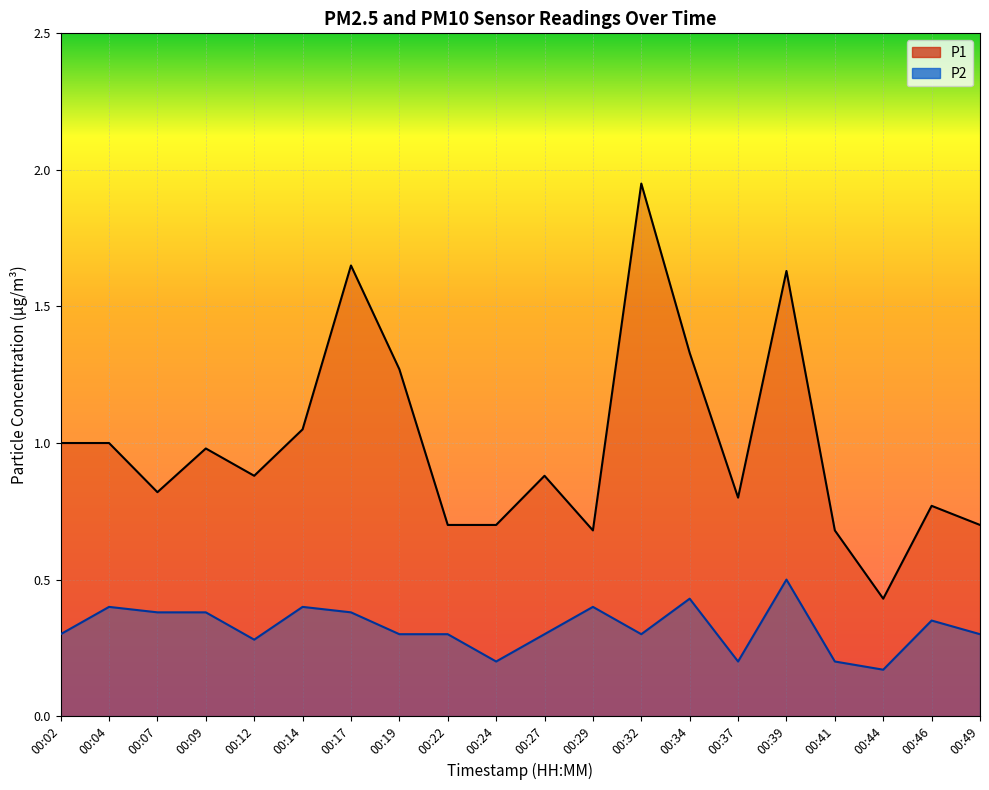

What is the difference between the second highest and minimum values in the P1 series?

1.2